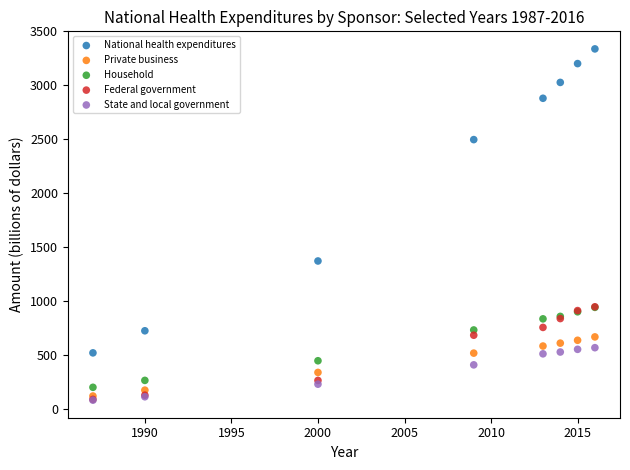

Which series has the largest Y range (max minus min)?

National health expenditures